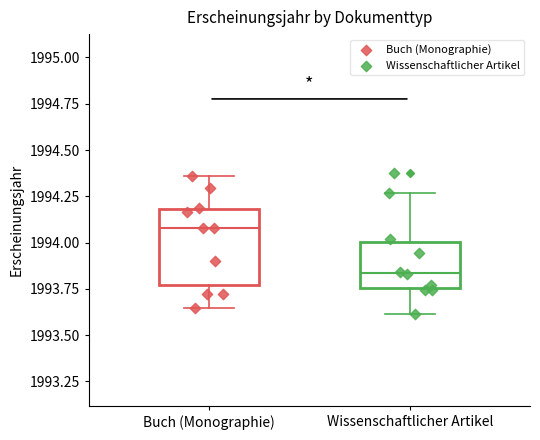

Which box is the tallest, from its lower edge to its upper edge?

Buch (Monographie)